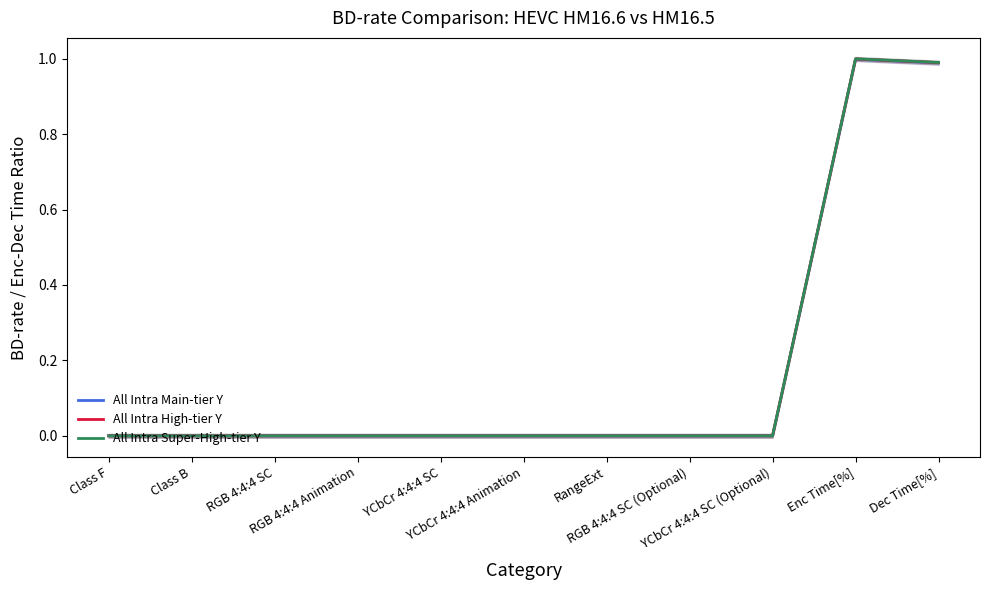

The All Intra Main-tier Y series shows 0.0 at RGB 4:4:4 SC (Optional). True or false?

True